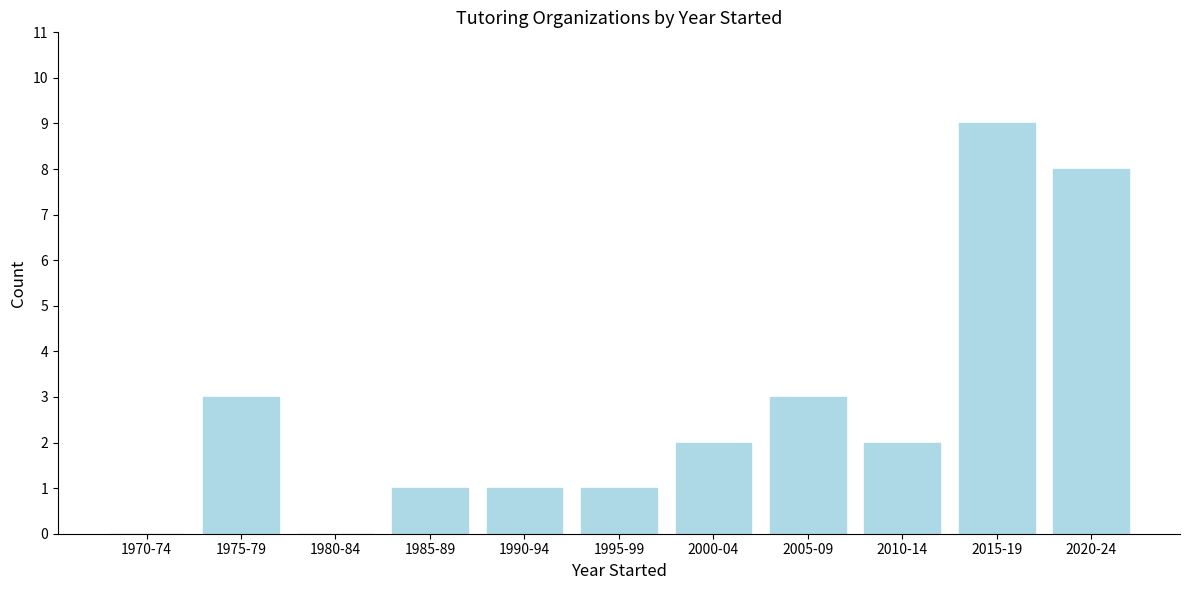

Reading right to left, what are all the values shown in this chart?

2020-24=8	2015-19=9	2010-14=2	2005-09=3	2000-04=2	1995-99=1	1990-94=1	1985-89=1	1980-84=0	1975-79=3	1970-74=0